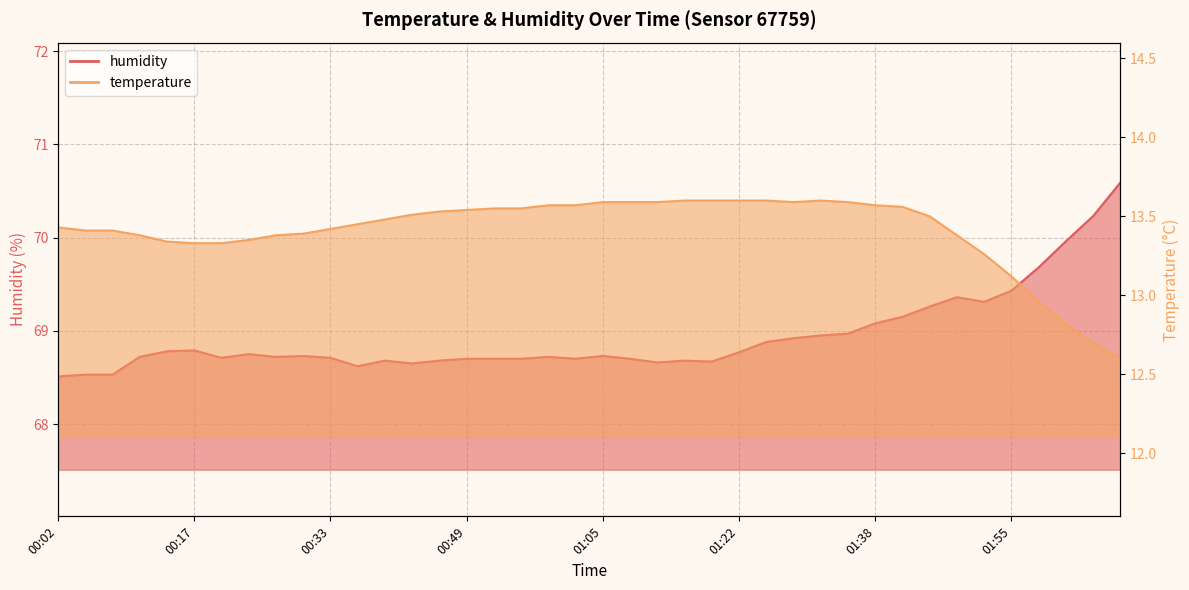

True or false: temperature and humidity cross at least once.

False